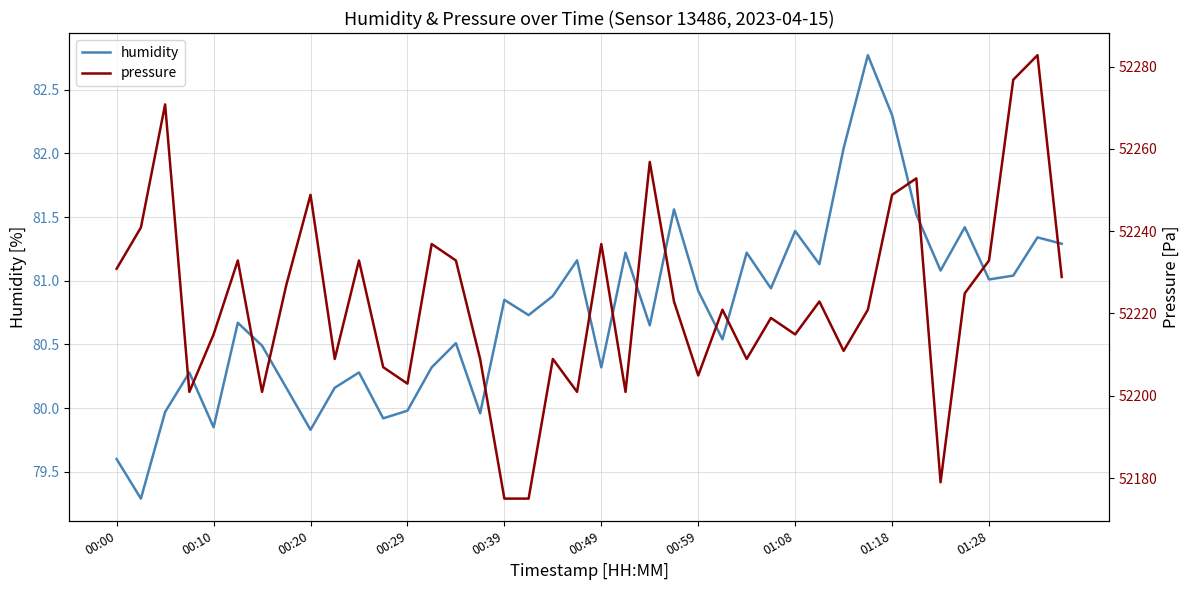

Reading right to left, extract all data points from this chart.

humidity: 81.3	81.3	81.0	81.0	81.4	81.1	81.5	82.3	82.8	82.0	81.1	81.4	80.9	81.2	80.5	80.9	81.6	80.7	81.2	80.3	81.2	80.9	80.7	80.8	80.0	80.5	80.3	80.0	79.9	80.3	80.2	79.8	80.2	80.5	80.7	79.8	80.3	80.0	79.3	79.6
pressure: 52228.9	52282.8	52276.8	52232.9	52224.9	52179.0	52252.8	52248.8	52220.9	52210.9	52222.9	52214.9	52218.9	52208.9	52220.9	52204.9	52222.9	52256.8	52200.9	52236.9	52200.9	52208.9	52175.0	52175.0	52208.9	52232.9	52236.9	52202.9	52206.9	52232.9	52208.9	52248.8	52226.9	52200.9	52232.9	52214.9	52200.9	52270.8	52240.9	52230.9